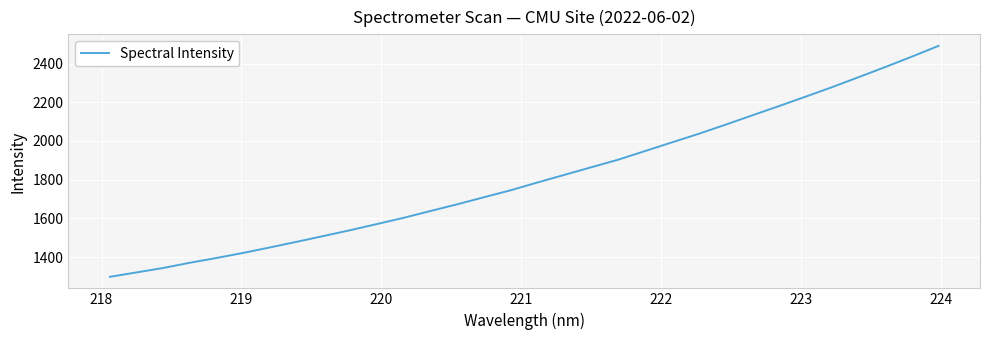

What is the maximum value shown in the chart?

2491.8